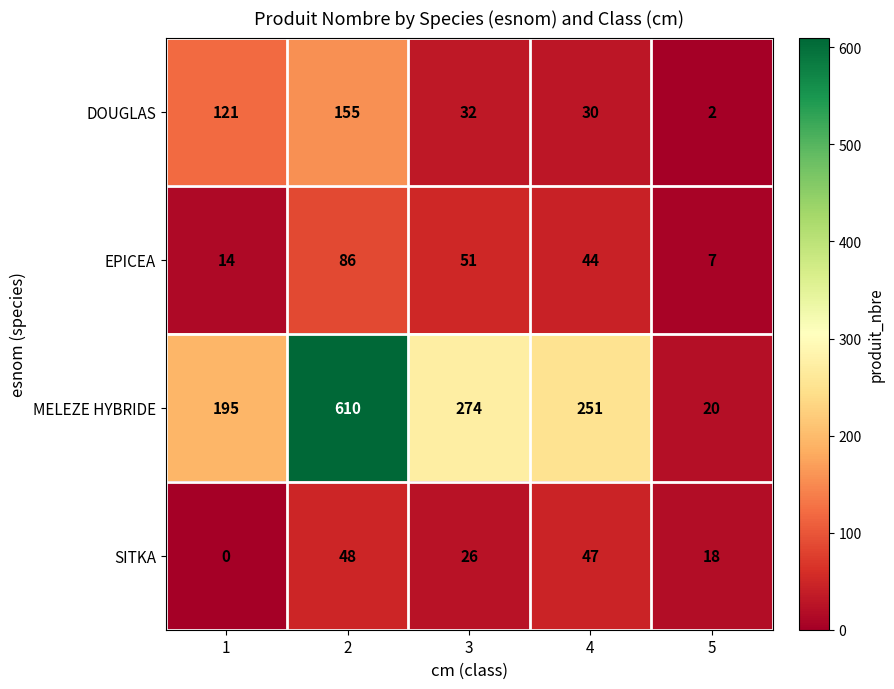

True or false: EPICEA has a value of 21 at 1.

False